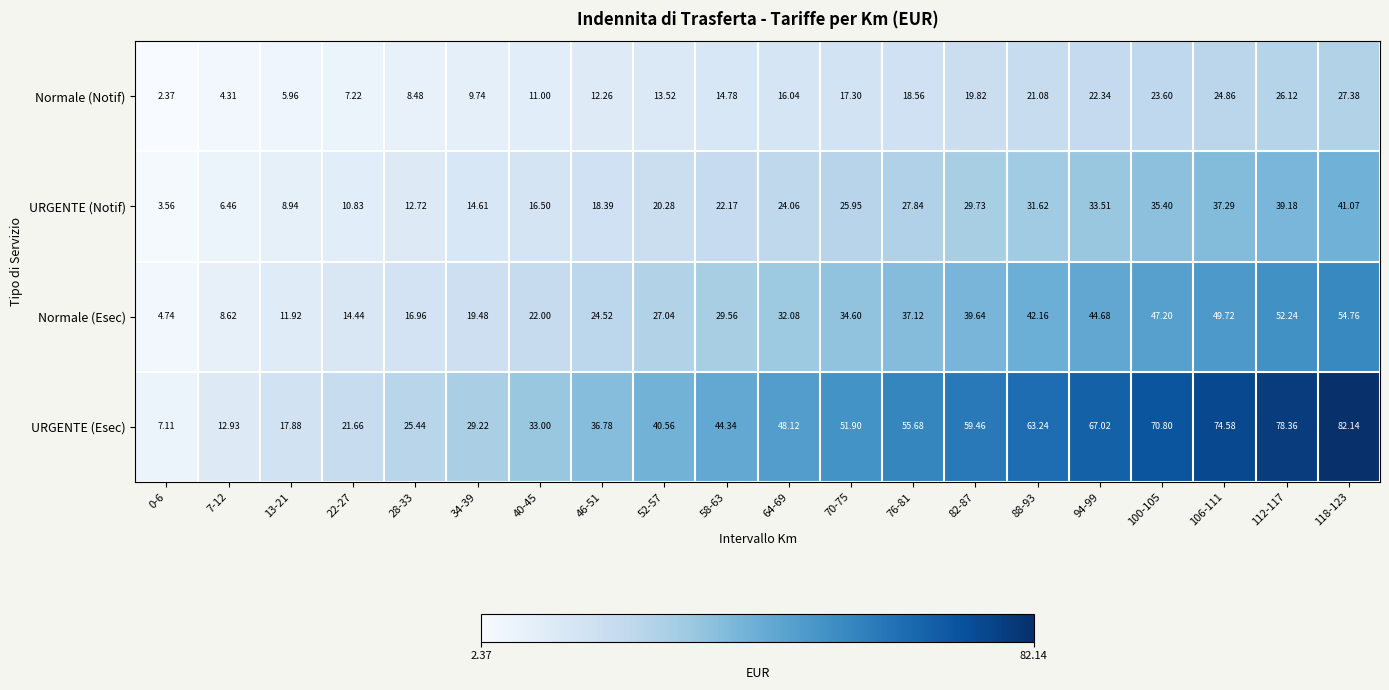

Rank the series by their maximum value, from lowest to highest.

Normale (Notif), URGENTE (Notif), Normale (Esec), URGENTE (Esec)